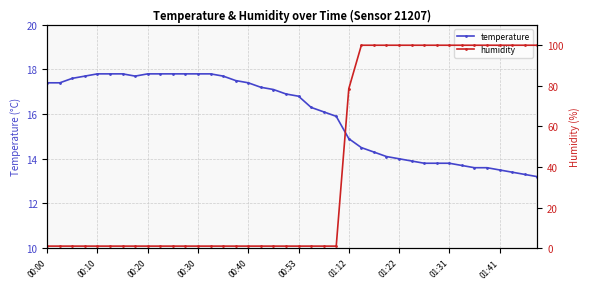

After their last crossing, which series has the higher values: humidity or temperature?

humidity